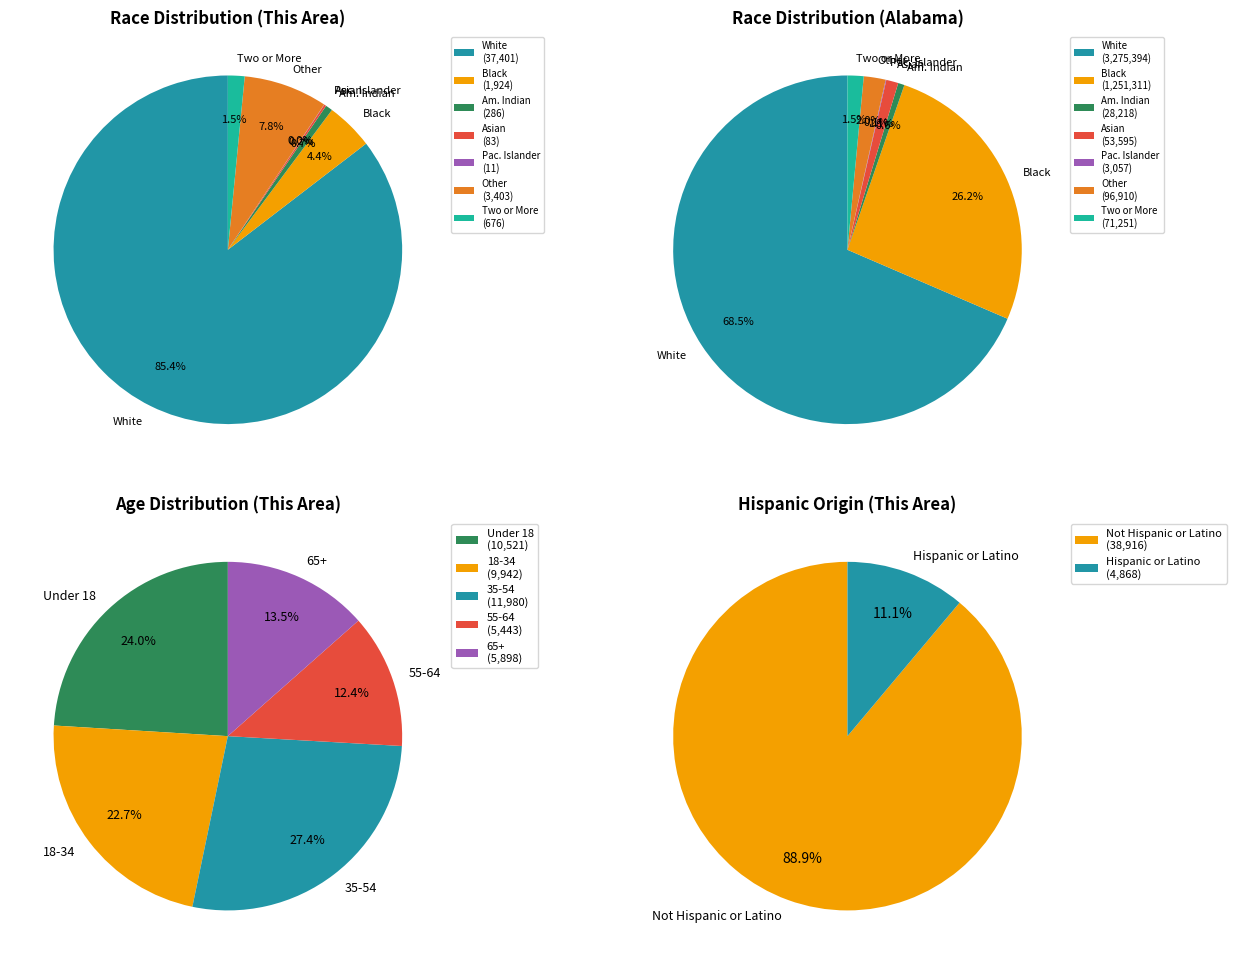

Which category has the biggest portion of the pie?

White alone